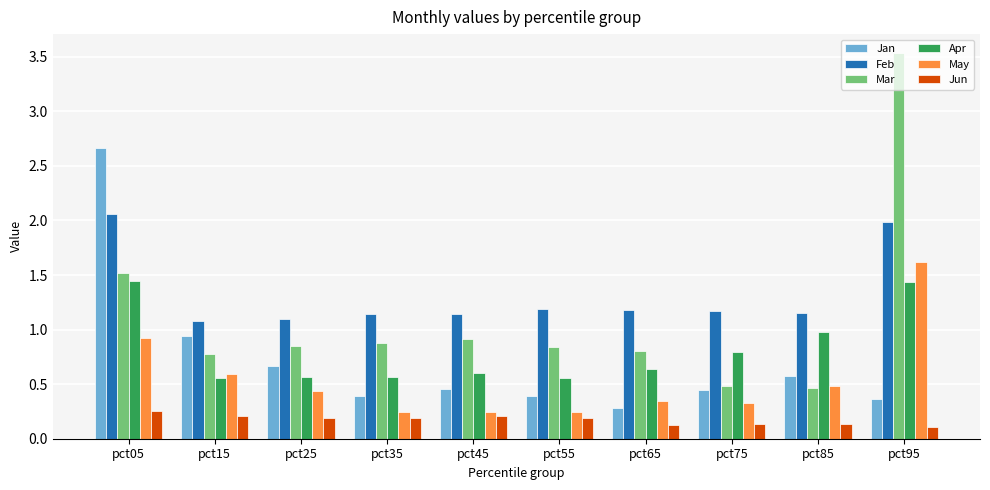

What is the maximum value shown in the chart?

3.5